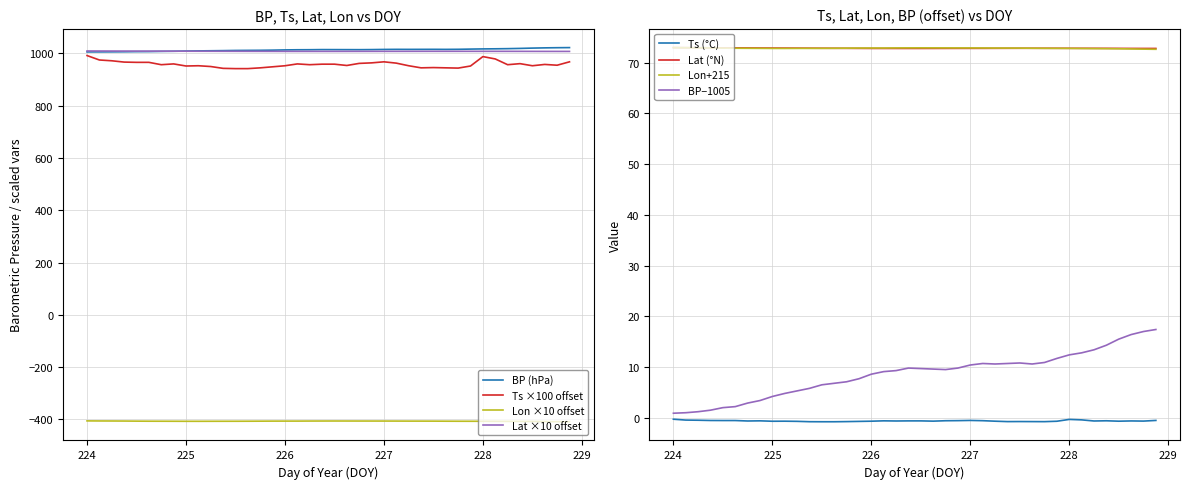

True or false: Lon ×10 offset and Ts ×100 offset cross at least once.

False